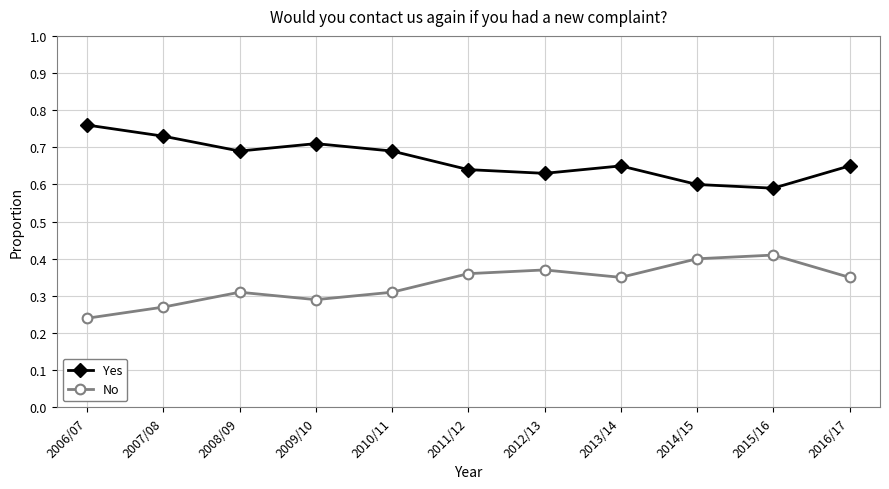

What is the label of the 3rd point from the left?

2008/09